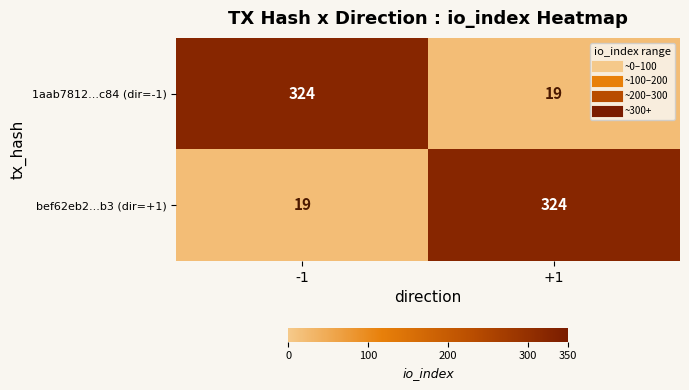

What value does the bef62eb2...b3 (dir=+1) series have at +1, to the nearest 50?

300